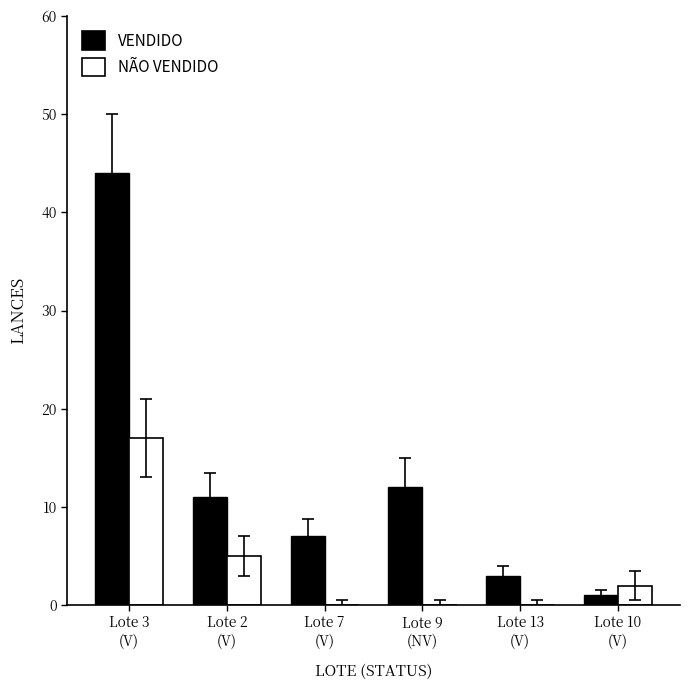

At which label does VENDIDO first exceed 11?

Lote 3
(V)